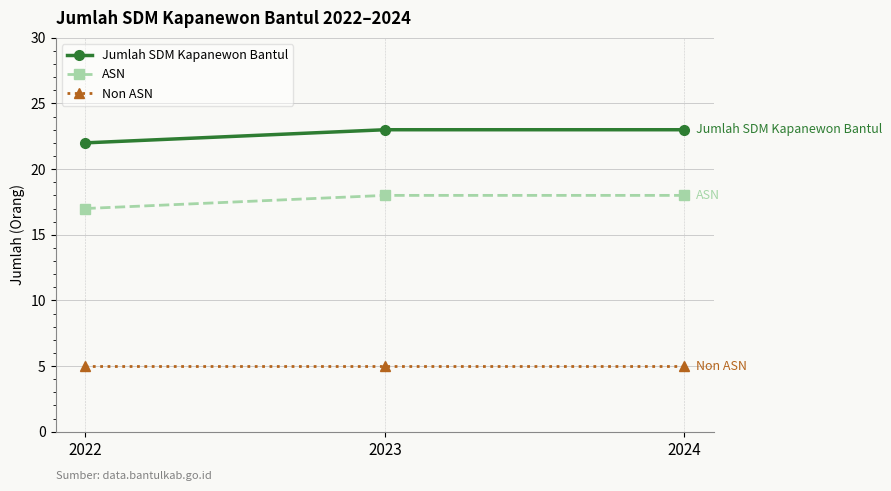

What are all the series names shown in the legend?

Jumlah SDM Kapanewon Bantul, ASN, Non ASN